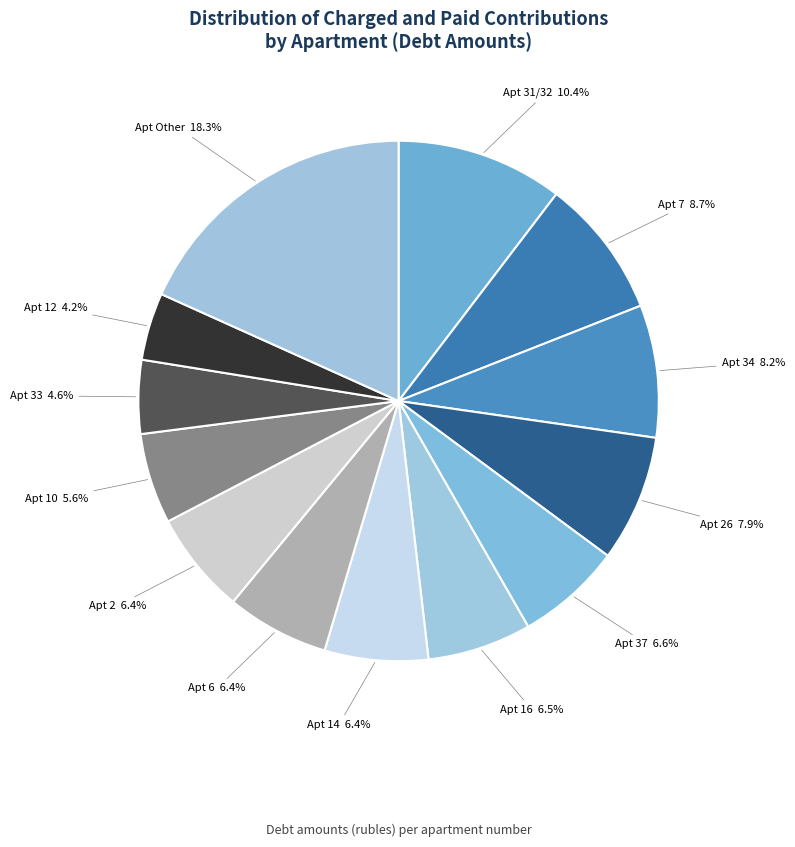

Which category has the biggest portion of the pie?

Apt Other